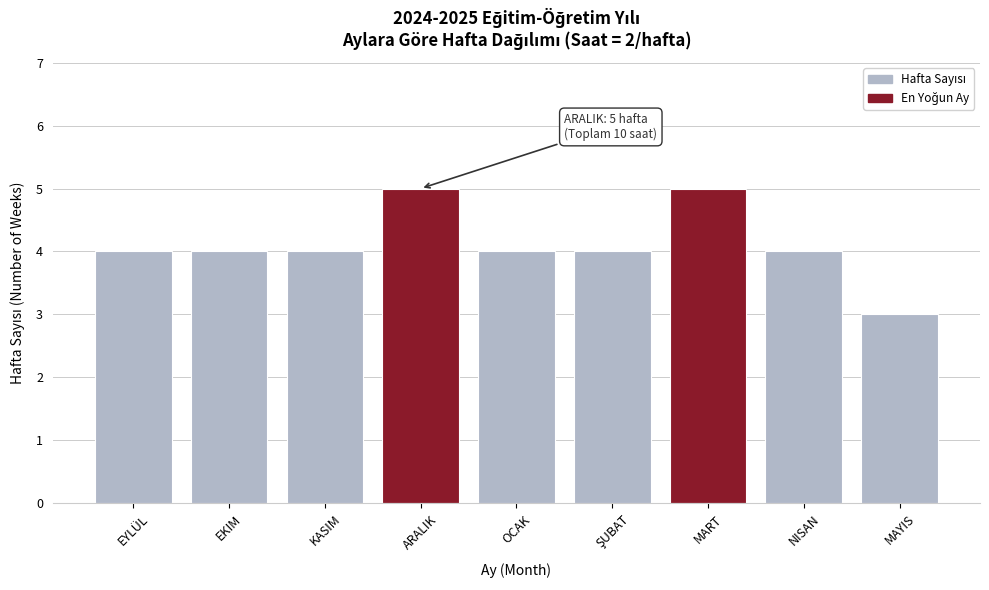

Reading left to right, what are all the values shown in this chart?

4	4	4	5	4	4	5	4	3